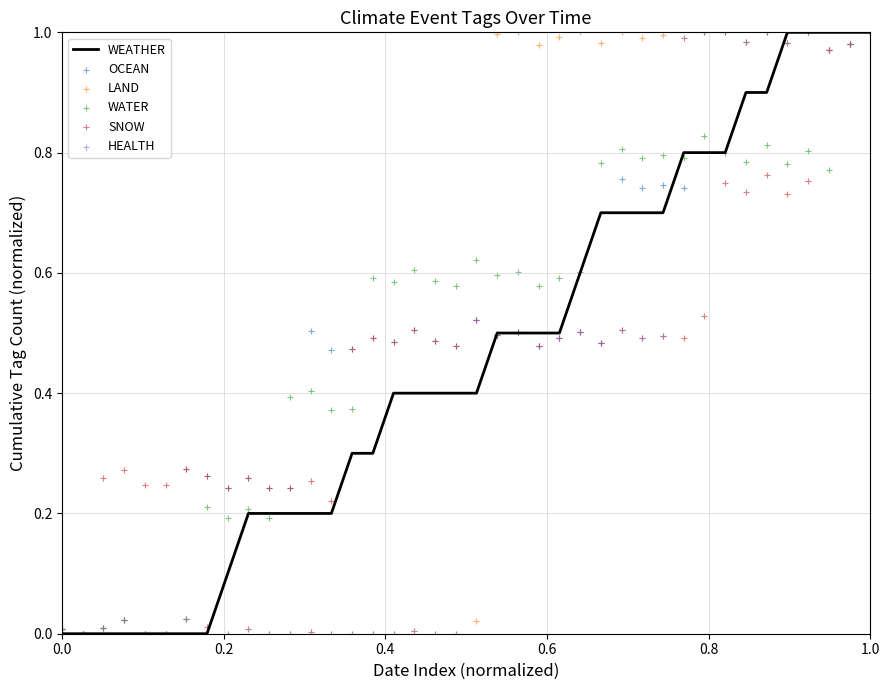

True or false: WEATHER has a value of 1.0 at 1.0.

True